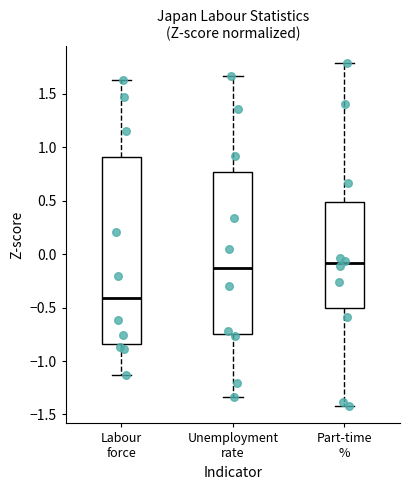

Which box's median line is the lowest?

Labour force